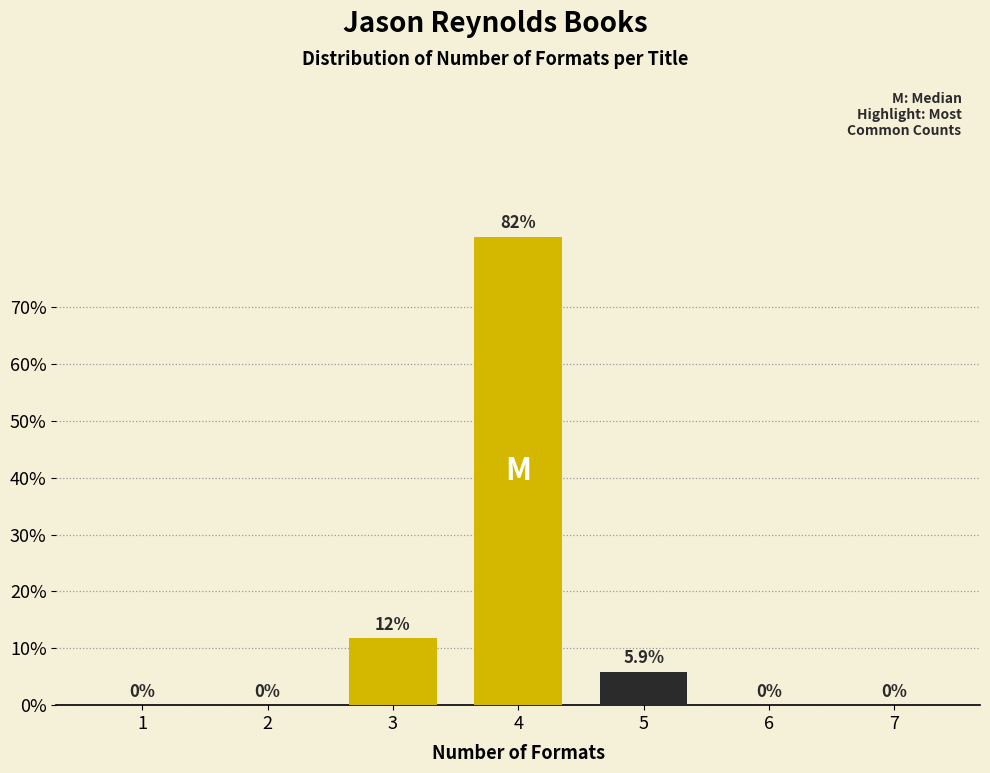

Are the bars horizontal?

No